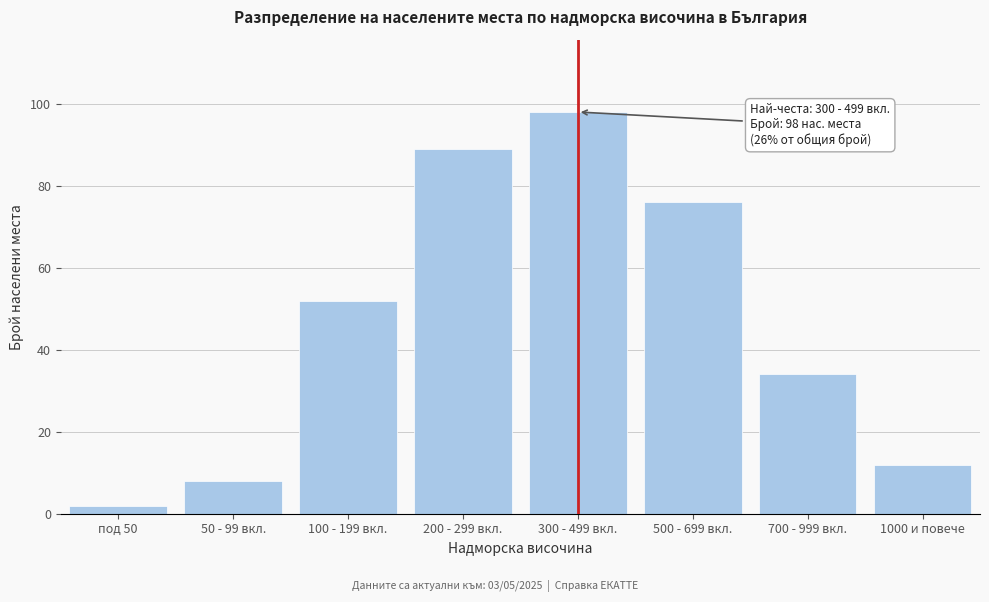

Reading left to right, extract all data points from this chart.

2	8	52	89	98	76	34	12